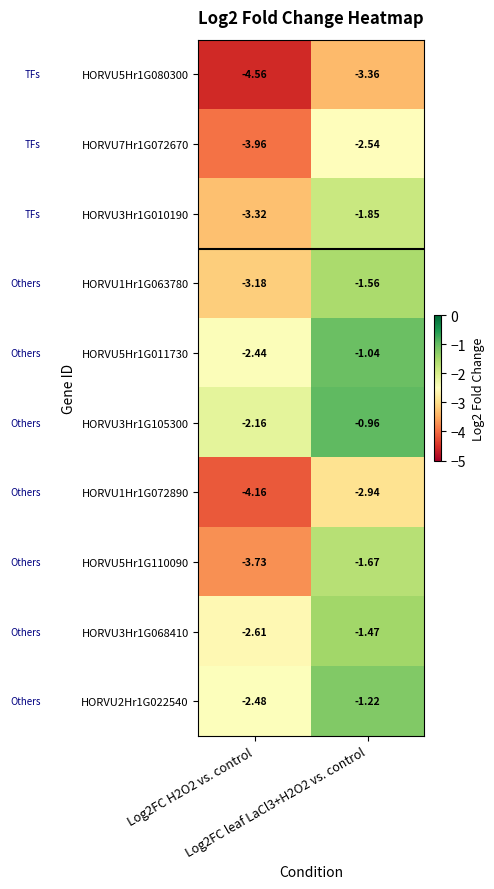

Which series changed the most between Log2FC H2O2 vs. control and Log2FC leaf LaCl3+H2O2 vs. control?

HORVU5Hr1G110090